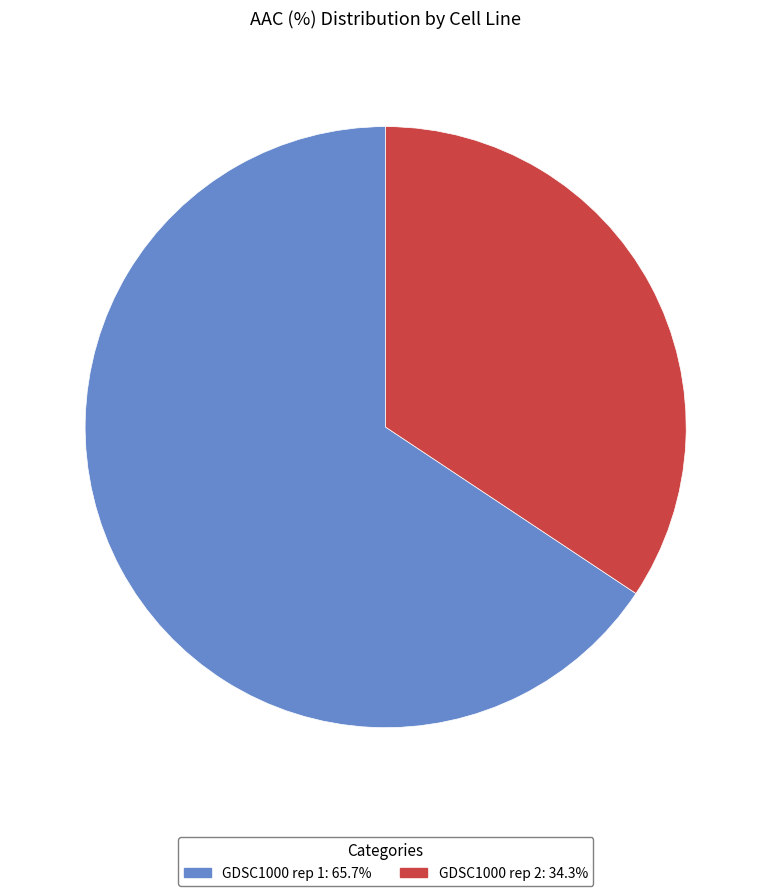

Is it true that GDSC1000 rep 2 is 34% of the pie?

True